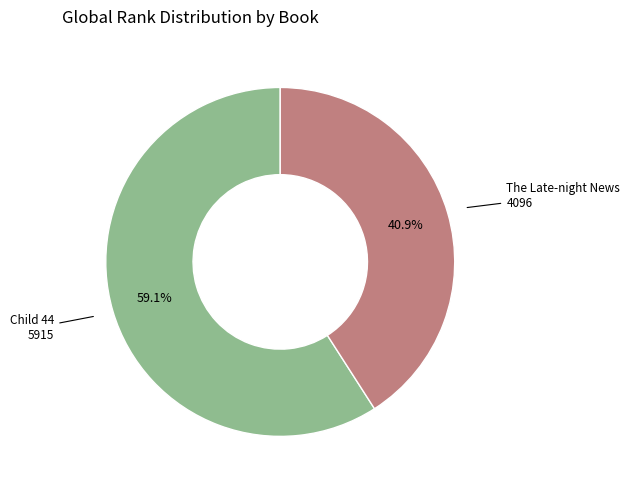

Is there a majority slice in this chart?

Yes